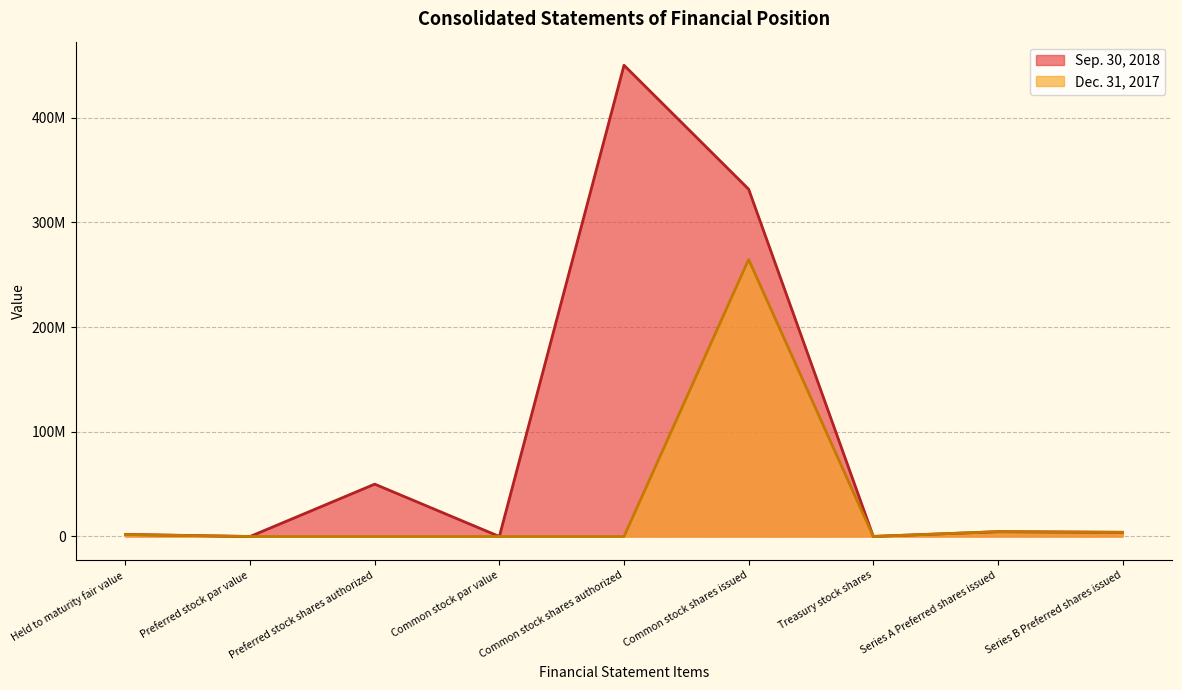

Reading left to right, list all the values displayed in this chart.

Sep. 30, 2018: 2016354	0	50000000	0	450000000	331622970	121546	4600000	4000000
Dec. 31, 2017: 1837620	0	0	0	0	264498643	29792	4600000	4000000